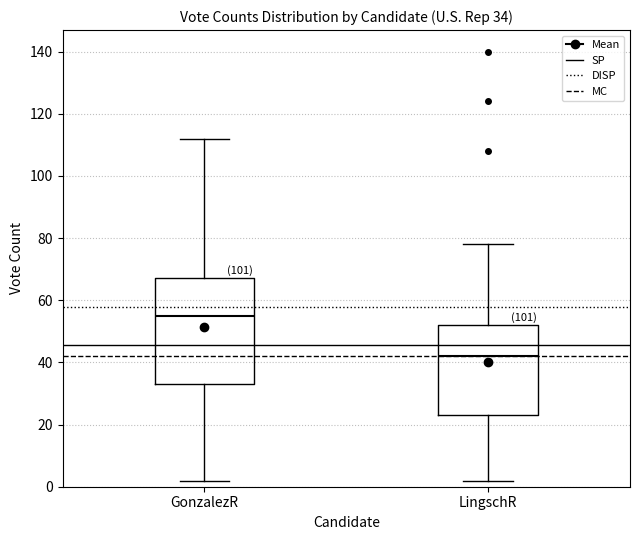

Comparing the boxes themselves (not the whiskers), which one is the tallest?

GonzalezR